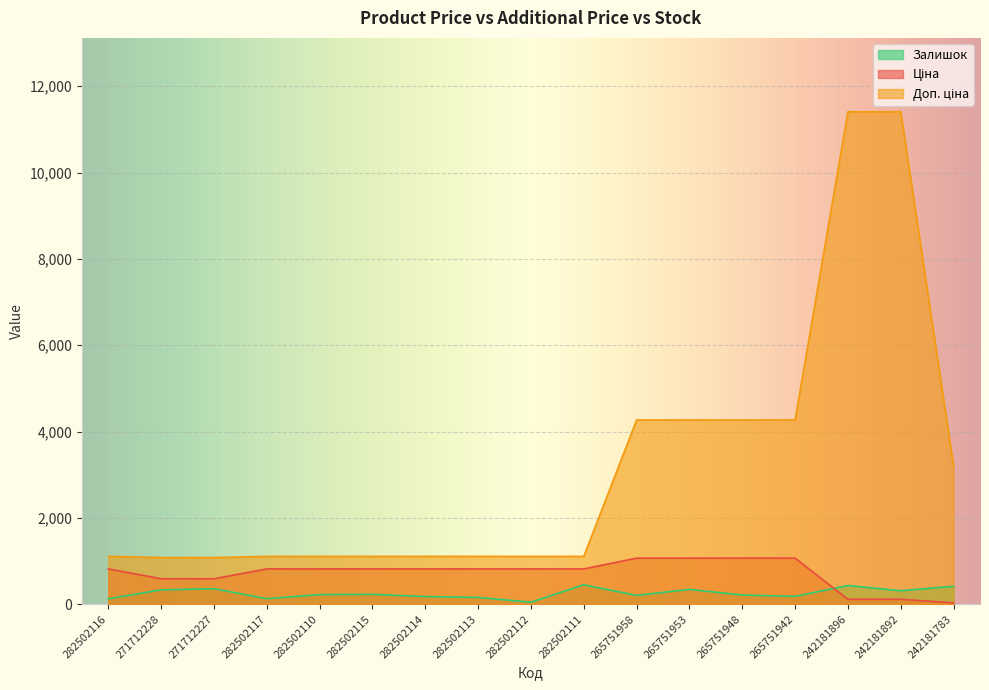

What position from the left is 271712228?

2